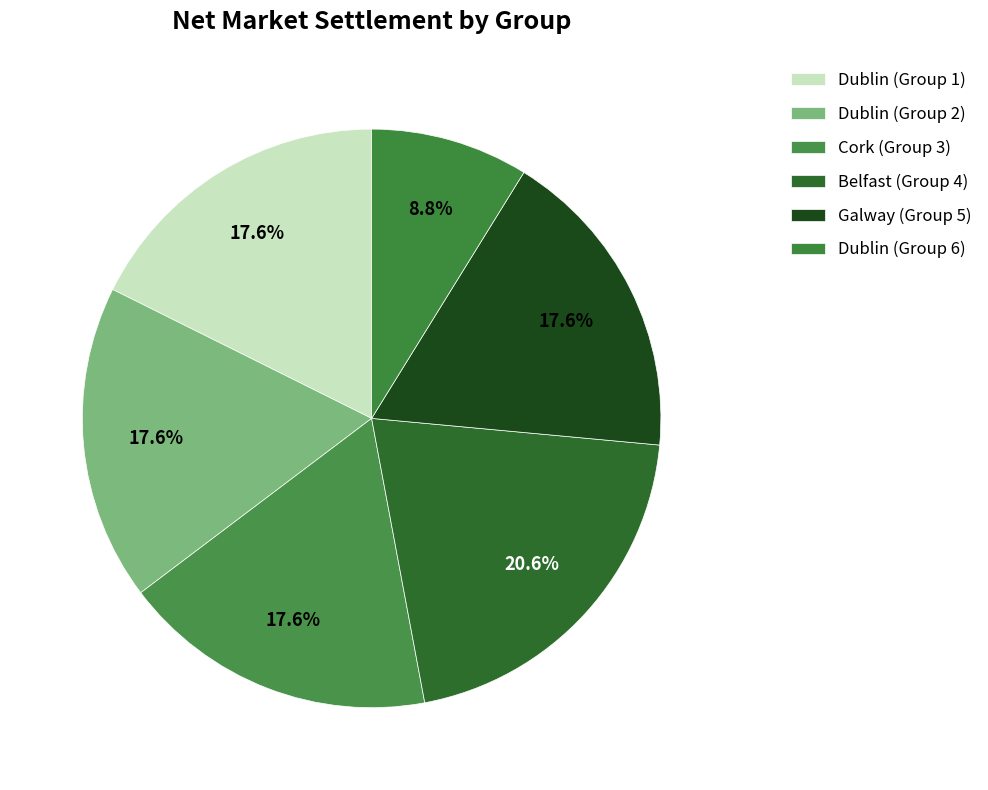

Count the number of slices in the pie.

6